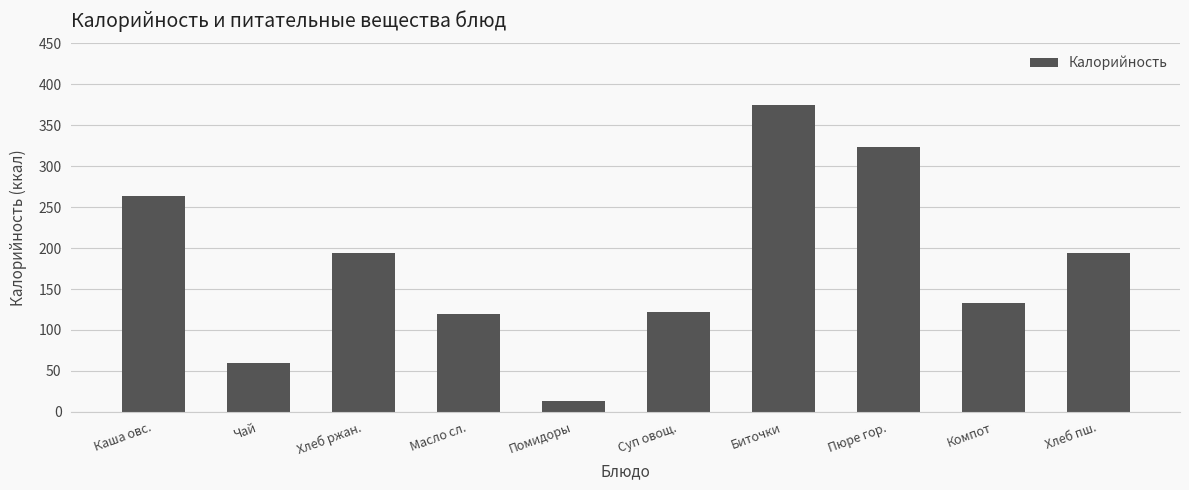

The value at Каша овс. is 264.2. True or false?

True